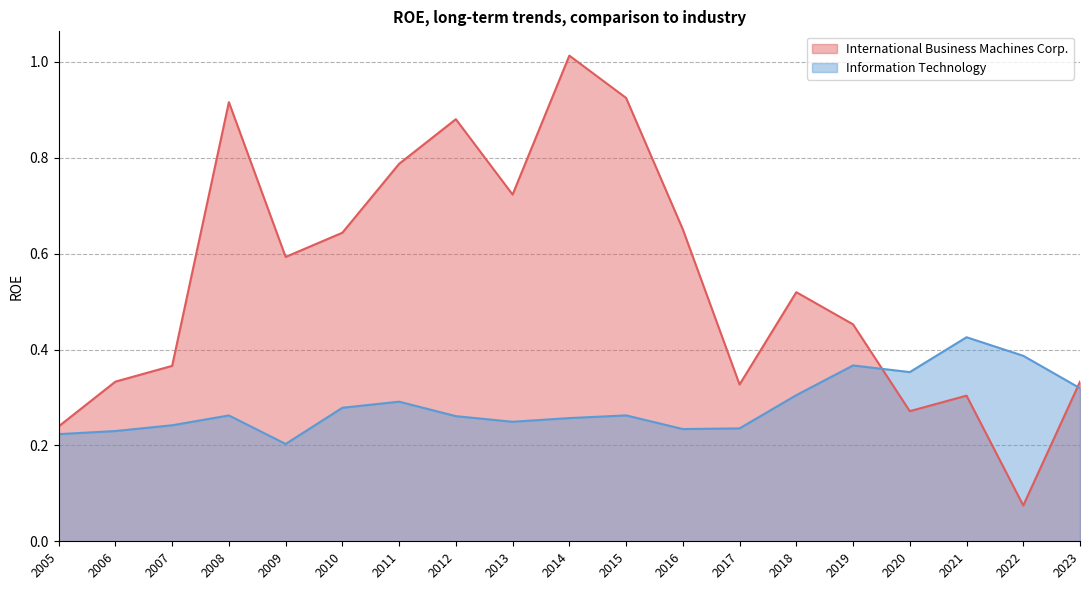

List the series in order of their overall mean, lowest first.

Information Technology, International Business Machines Corp.